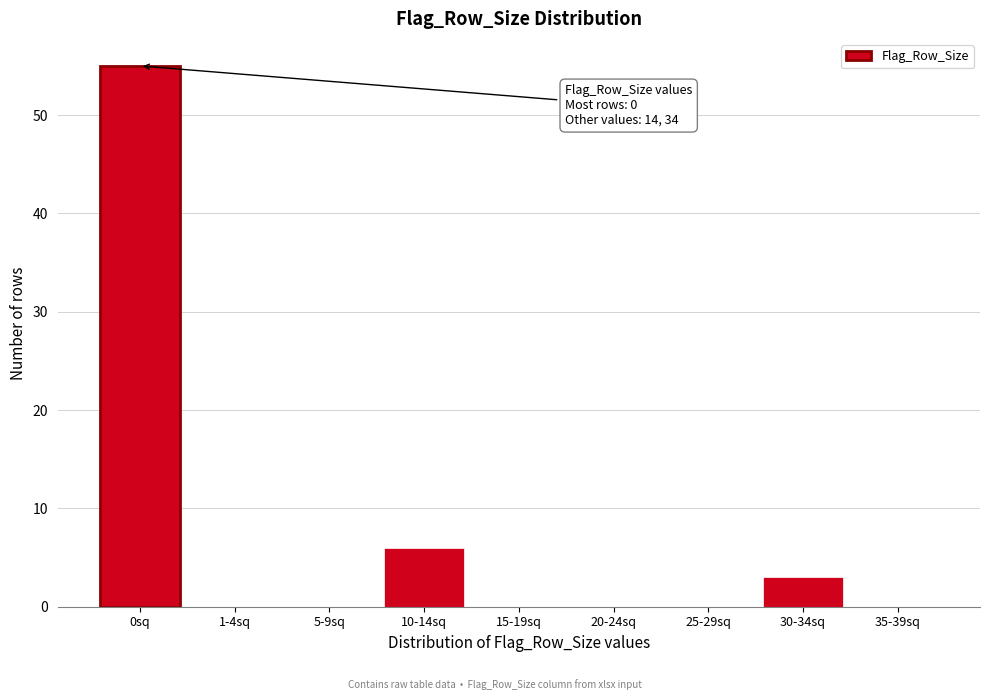

Reading right to left, list all the values displayed in this chart.

35-39sq=0	30-34sq=3	25-29sq=0	20-24sq=0	15-19sq=0	10-14sq=6	5-9sq=0	1-4sq=0	0sq=55